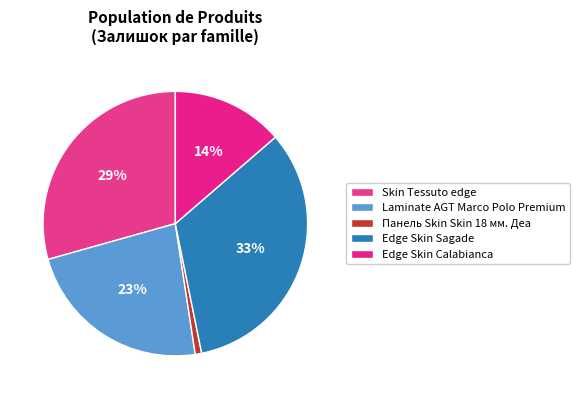

Which category has the biggest portion of the pie?

Edge Skin Sagade